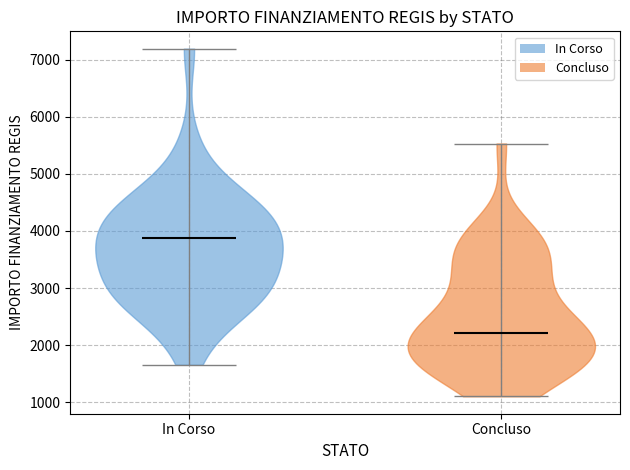

Reading left to right, read every violin against the y-axis: where its median line is, and the lowest and highest points it reaches. The values are not printed on the chart, so give them approximately, as read against the axis.

In Corso: median line 3900, lowest point 1700, highest point 7200
Concluso: median line 2200, lowest point 1100, highest point 5500